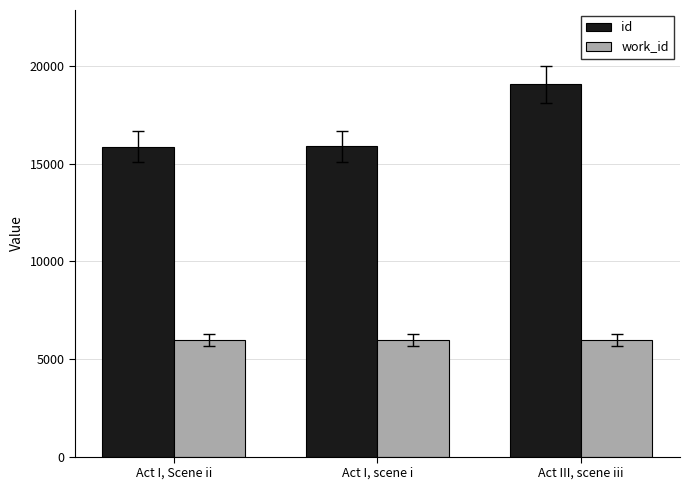

Read the work_id value at Act I, Scene ii.

5967